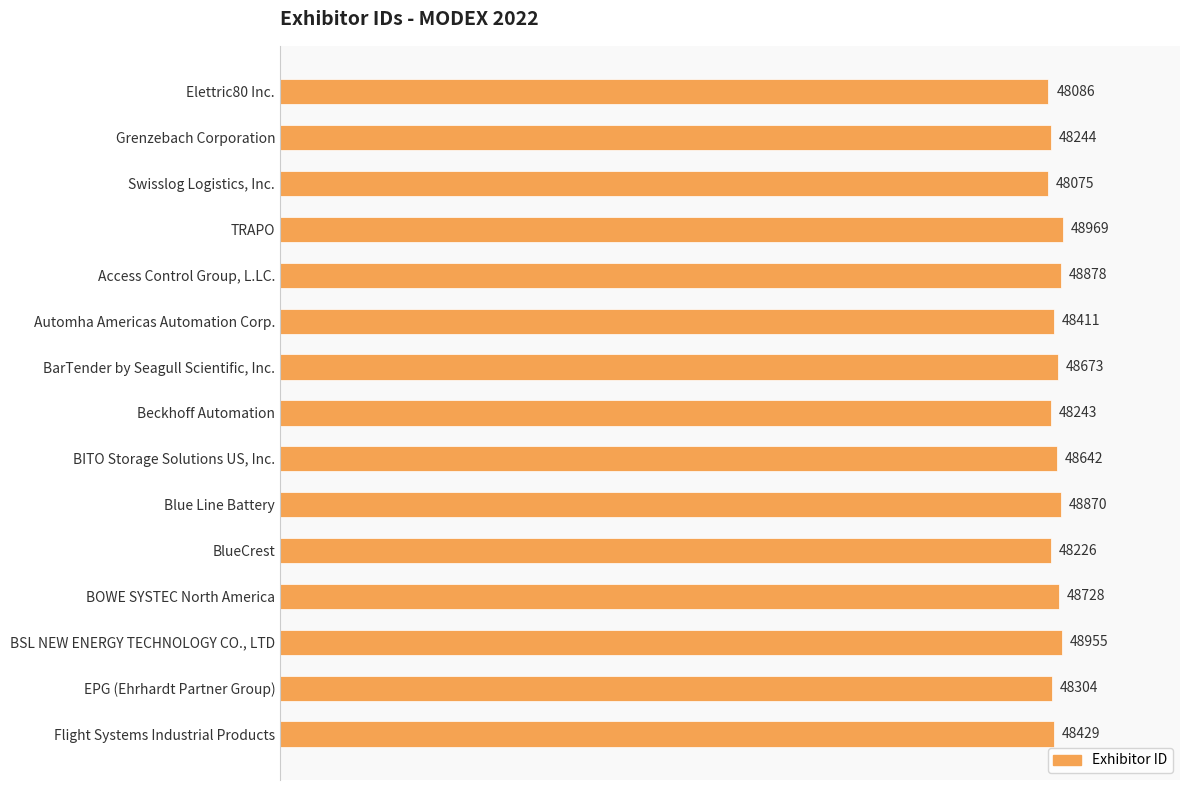

What is the average value?

48516